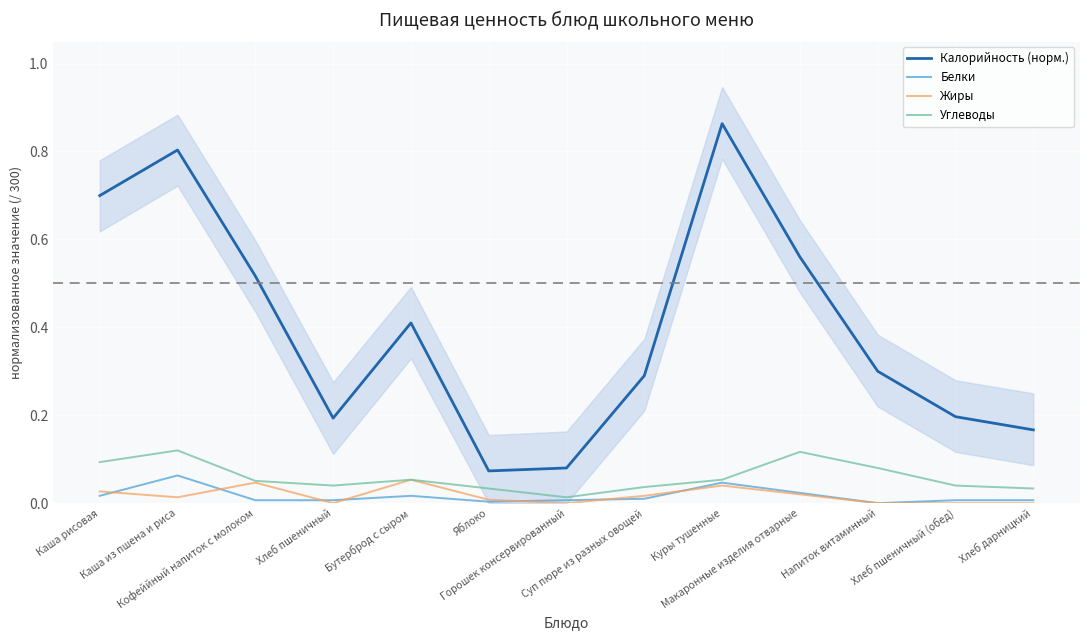

Which series has the largest range (max minus min)?

Калорийность (норм.)